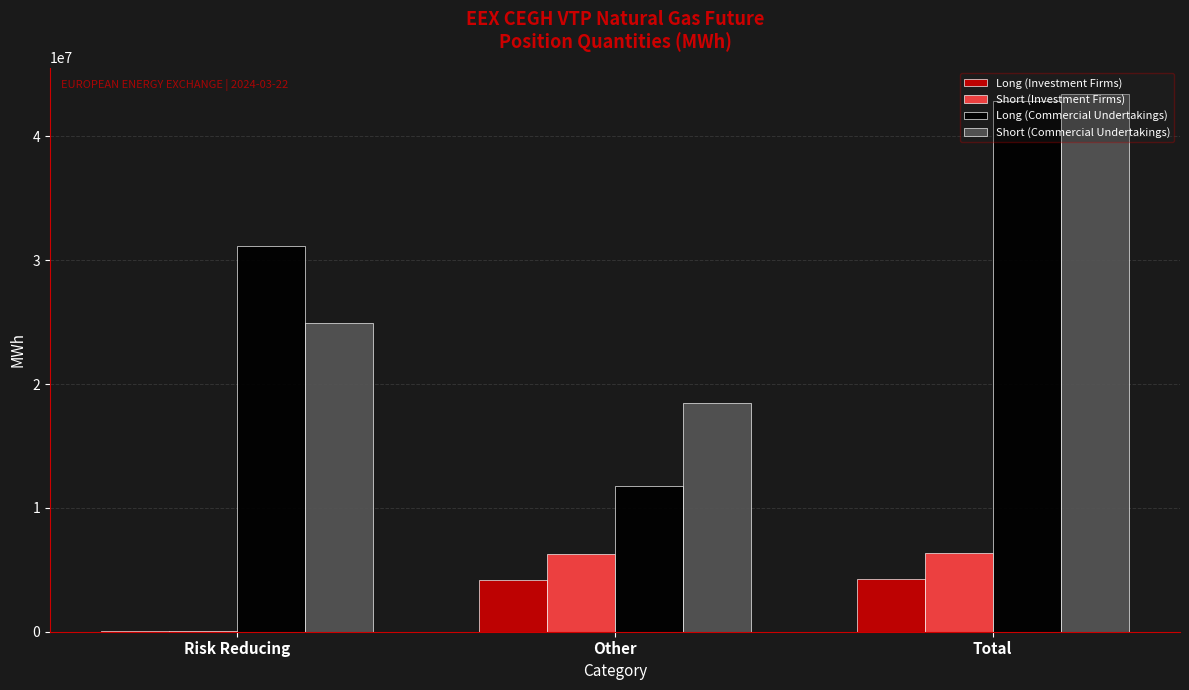

Which series has the largest range (max minus min)?

Long (Commercial Undertakings)